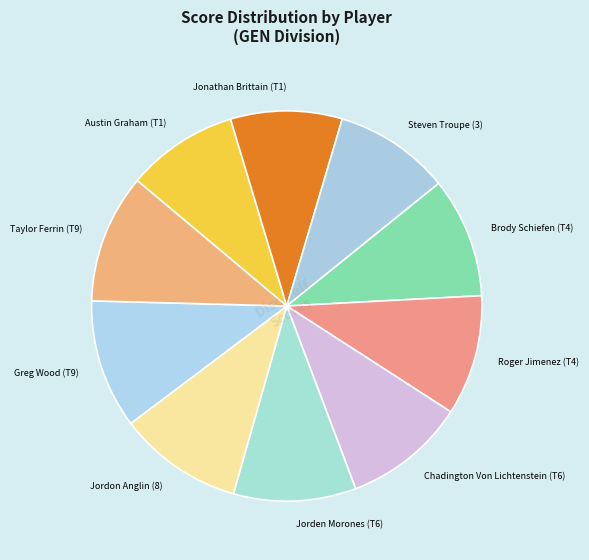

What is the ratio of the value at Taylor Ferrin (T9) to the value at Jordon Anglin (8)?

1.0